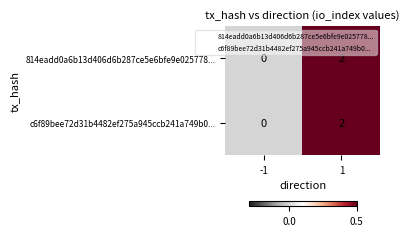

Rank the categories by 814eadd0a6b13d406d6b287ce5e6bfe9e025778... value from lowest to highest.

-1, 1